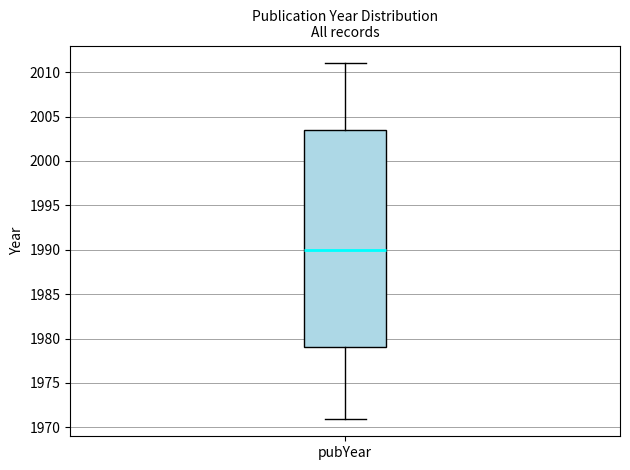

Transcribe this box plot: give where the median line is, the range the box spans, and where the two whiskers end, as read against the y-axis. The values are not printed on the chart, so give them approximately, as read against the axis.

median 1990.0, box 1979.0 to 2003.5, whiskers 1971.0 to 2011.0